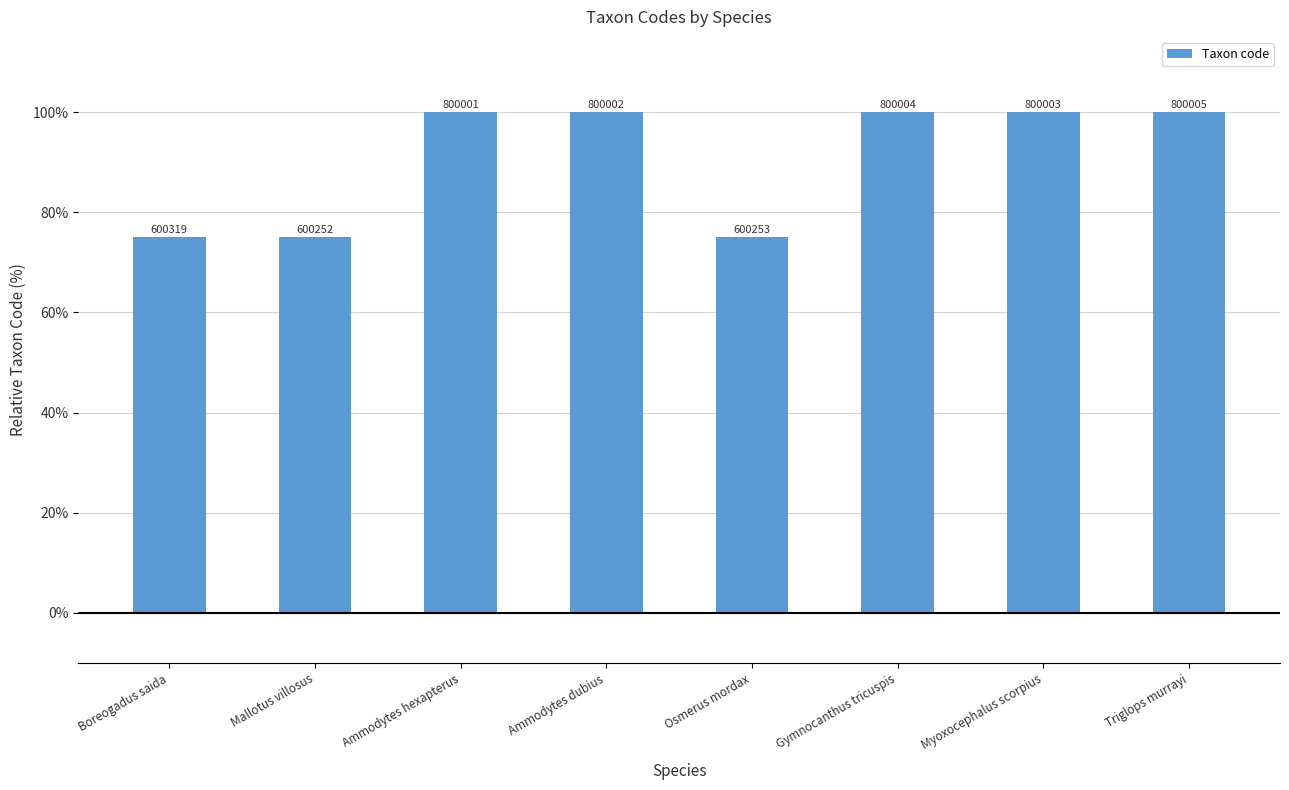

Are the bars horizontal?

No